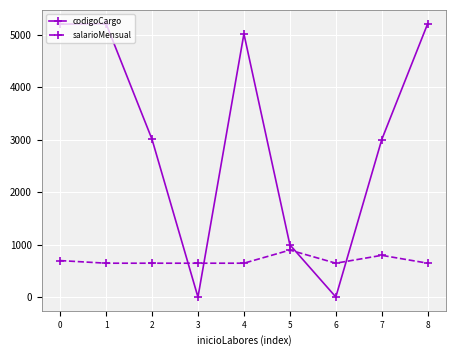

How many times do codigoCargo and salarioMensual cross each other?

4